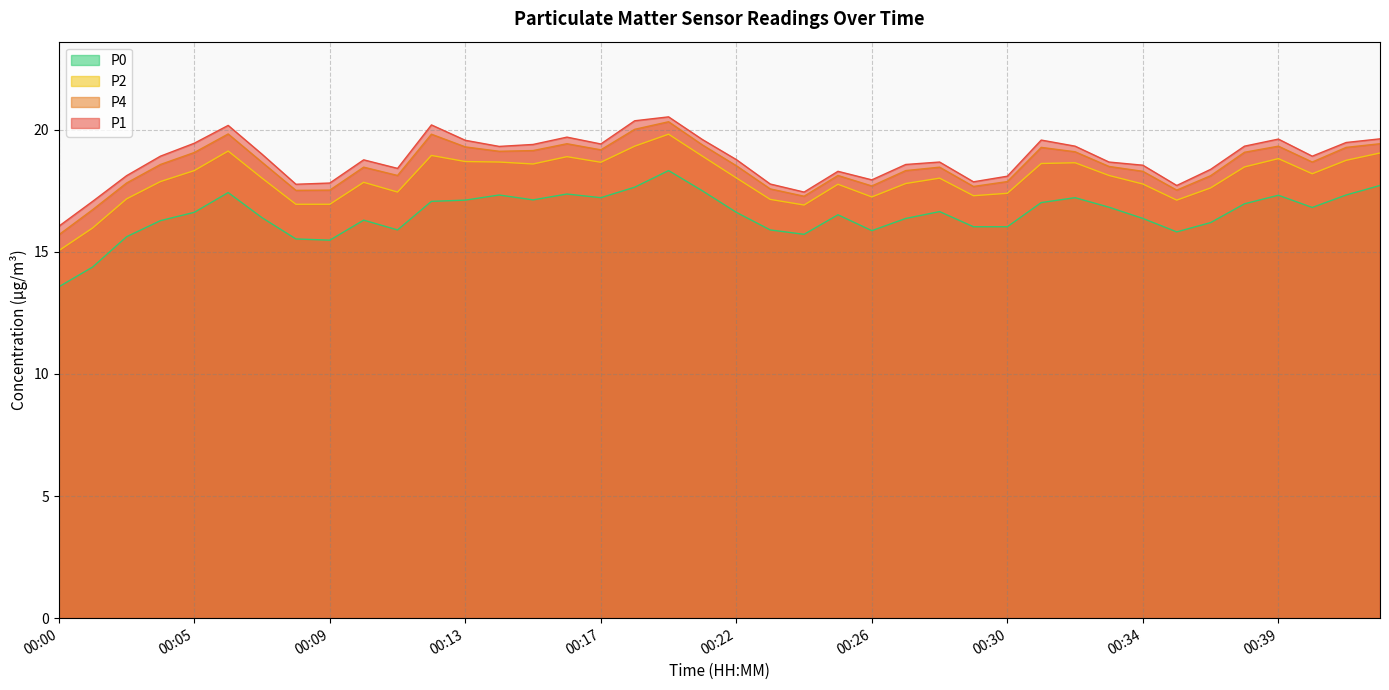

Reading left to right, list all the values displayed in this chart.

P1: 00:00=16.1	00:02=17.1	00:03=18.1	00:04=18.9	00:05=19.4	00:06=20.2	00:07=19.0	00:08=17.8	00:09=17.8	00:10=18.8	00:11=18.4	00:12=20.2	00:13=19.6	00:14=19.3	00:15=19.4	00:16=19.7	00:17=19.4	00:18=20.4	00:20=20.5	00:21=19.6	00:22=18.8	00:23=17.8	00:24=17.4	00:25=18.3	00:26=17.9	00:27=18.6	00:28=18.7	00:29=17.9	00:30=18.1	00:31=19.6	00:32=19.3	00:33=18.7	00:34=18.6	00:35=17.7	00:37=18.4	00:38=19.3	00:39=19.6	00:40=18.9	00:41=19.5	00:42=19.6
P4: 00:00=15.7	00:02=16.7	00:03=17.8	00:04=18.6	00:05=19.1	00:06=19.8	00:07=18.7	00:08=17.5	00:09=17.5	00:10=18.5	00:11=18.1	00:12=19.8	00:13=19.3	00:14=19.1	00:15=19.1	00:16=19.4	00:17=19.2	00:18=20.0	00:20=20.3	00:21=19.4	00:22=18.5	00:23=17.6	00:24=17.3	00:25=18.1	00:26=17.7	00:27=18.3	00:28=18.5	00:29=17.7	00:30=17.9	00:31=19.3	00:32=19.1	00:33=18.5	00:34=18.3	00:35=17.5	00:37=18.1	00:38=19.1	00:39=19.3	00:40=18.7	00:41=19.3	00:42=19.4
P2: 00:00=15.1	00:02=16.0	00:03=17.2	00:04=17.9	00:05=18.3	00:06=19.1	00:07=18.0	00:08=16.9	00:09=16.9	00:10=17.9	00:11=17.4	00:12=18.9	00:13=18.7	00:14=18.7	00:15=18.6	00:16=18.9	00:17=18.7	00:18=19.3	00:20=19.8	00:21=18.9	00:22=18.0	00:23=17.1	00:24=16.9	00:25=17.8	00:26=17.2	00:27=17.8	00:28=18.0	00:29=17.3	00:30=17.4	00:31=18.6	00:32=18.6	00:33=18.1	00:34=17.8	00:35=17.1	00:37=17.6	00:38=18.5	00:39=18.8	00:40=18.2	00:41=18.8	00:42=19.1
P0: 00:00=13.6	00:02=14.4	00:03=15.6	00:04=16.3	00:05=16.6	00:06=17.4	00:07=16.4	00:08=15.5	00:09=15.5	00:10=16.3	00:11=15.9	00:12=17.1	00:13=17.1	00:14=17.3	00:15=17.1	00:16=17.4	00:17=17.2	00:18=17.6	00:20=18.3	00:21=17.5	00:22=16.6	00:23=15.9	00:24=15.7	00:25=16.5	00:26=15.9	00:27=16.4	00:28=16.6	00:29=16.0	00:30=16.0	00:31=17.0	00:32=17.2	00:33=16.8	00:34=16.4	00:35=15.8	00:37=16.2	00:38=17.0	00:39=17.3	00:40=16.8	00:41=17.3	00:42=17.7